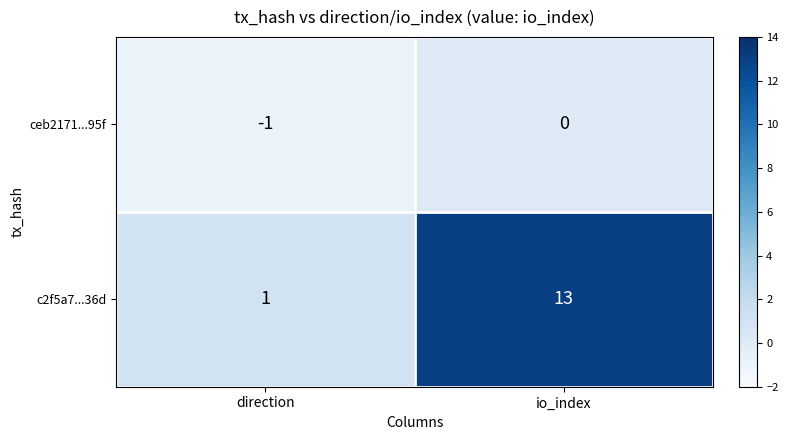

Rank the series at direction from highest to lowest value.

c2f5a7...36d, ceb2171...95f